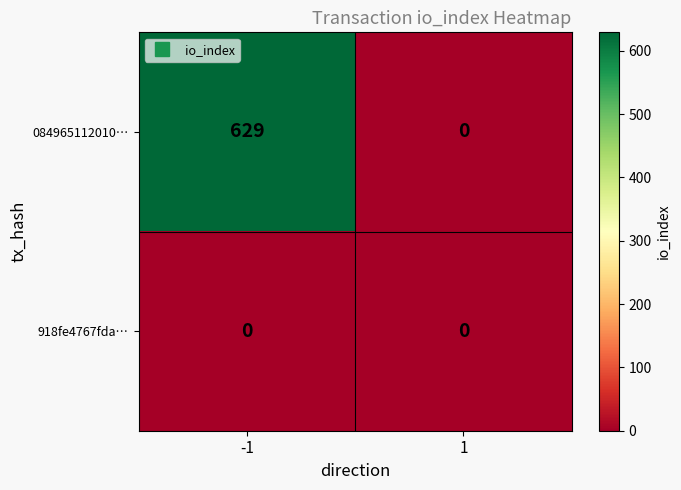

Reading left to right, list all the values displayed in this chart.

084965112010…: -1=629	1=0
918fe4767fda…: -1=0	1=0